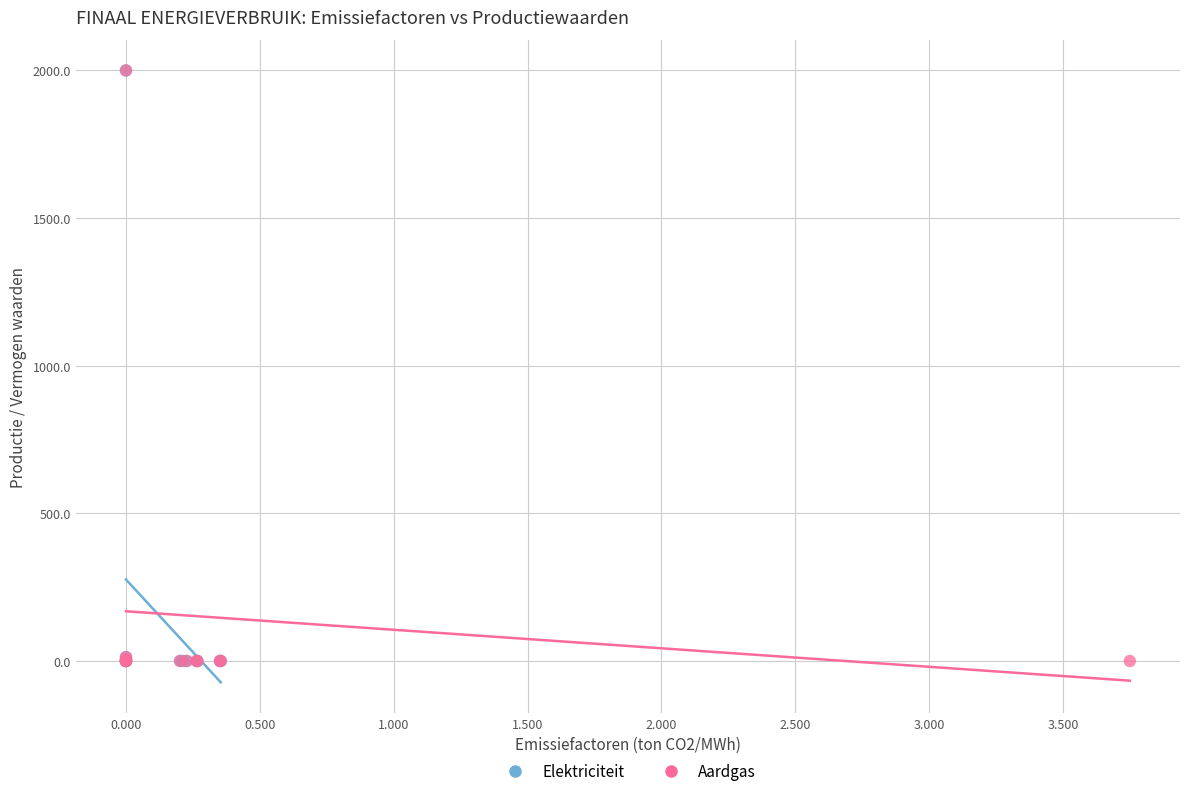

What are all the series names shown in the legend?

Elektriciteit, Aardgas